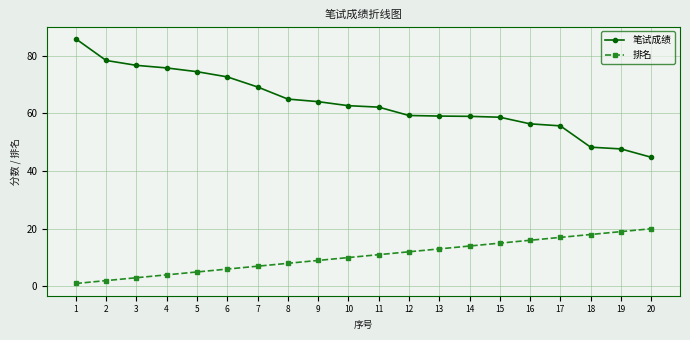

What is the difference between the 排名 values at 19 and 20?

1.0